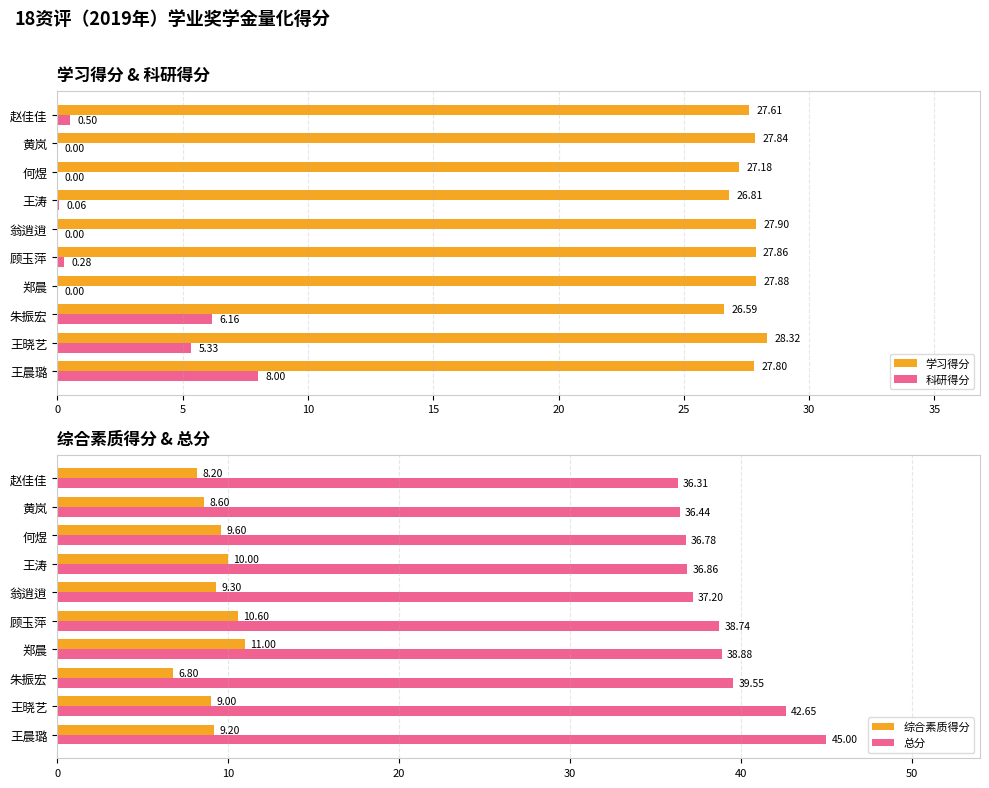

At which label is 综合素质得分 closest to 8?

赵佳佳